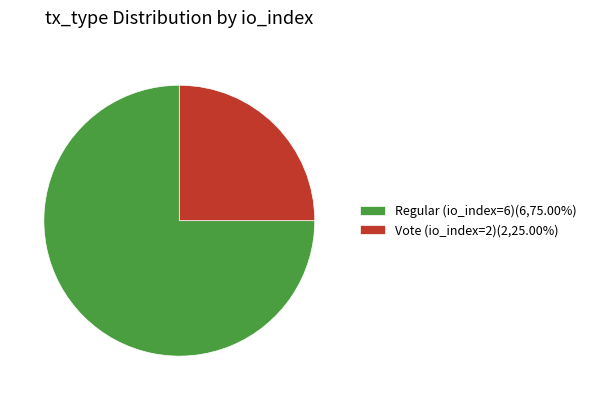

Which slice is the smallest?

Vote (io_index=2)